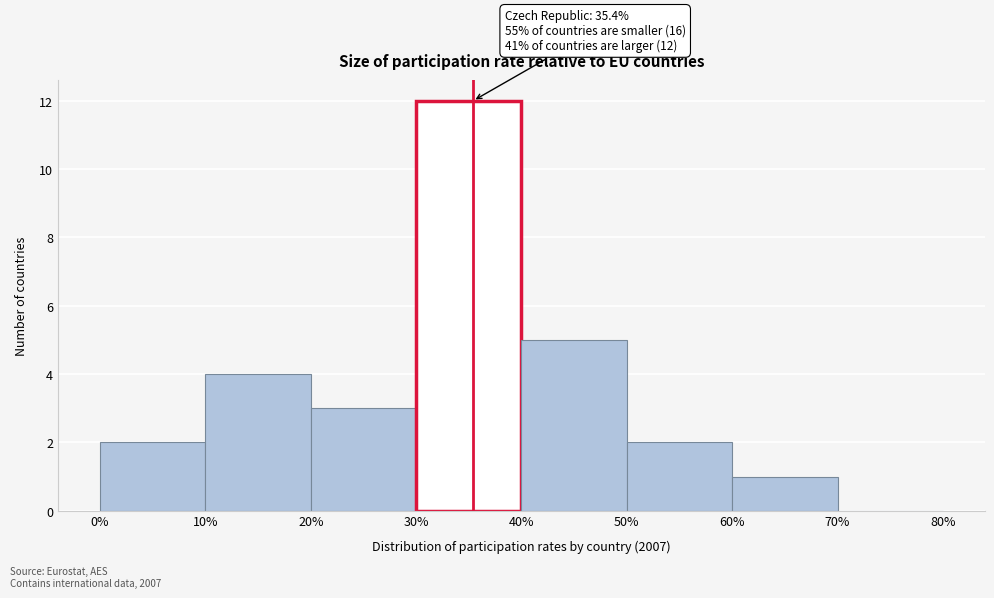

Over which range of the x-axis is the bar tallest?

30% to 40%